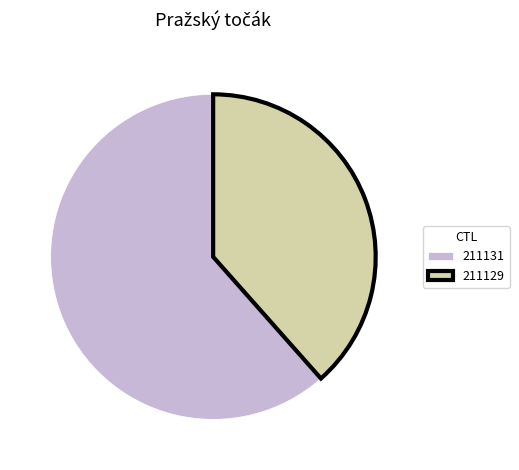

Approximately how many times larger is the value at 211131 compared to 211129?

1.6